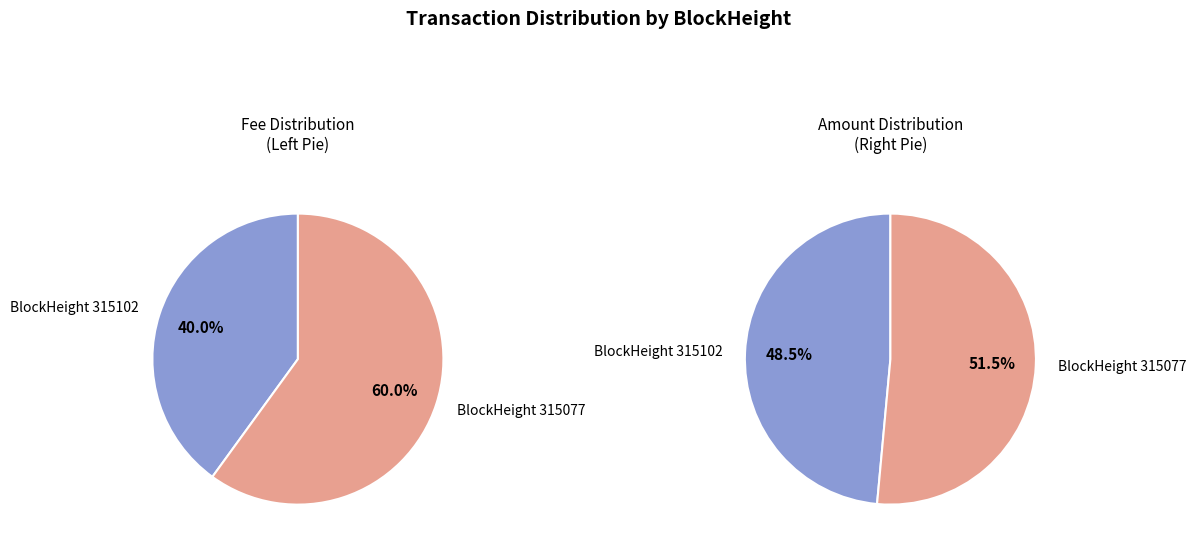

Which slice is the smallest?

315102